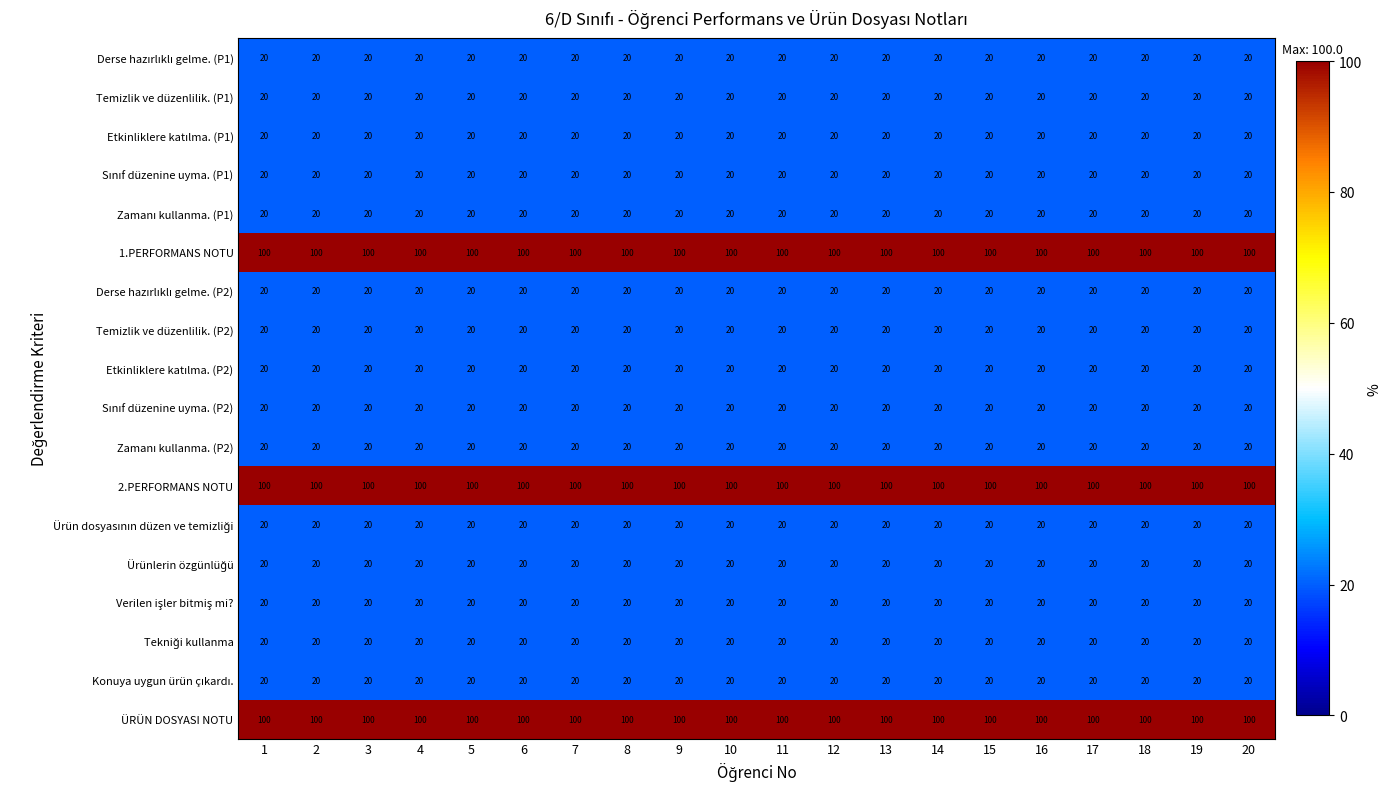

At how many categories does at least one series exceed 86?

20